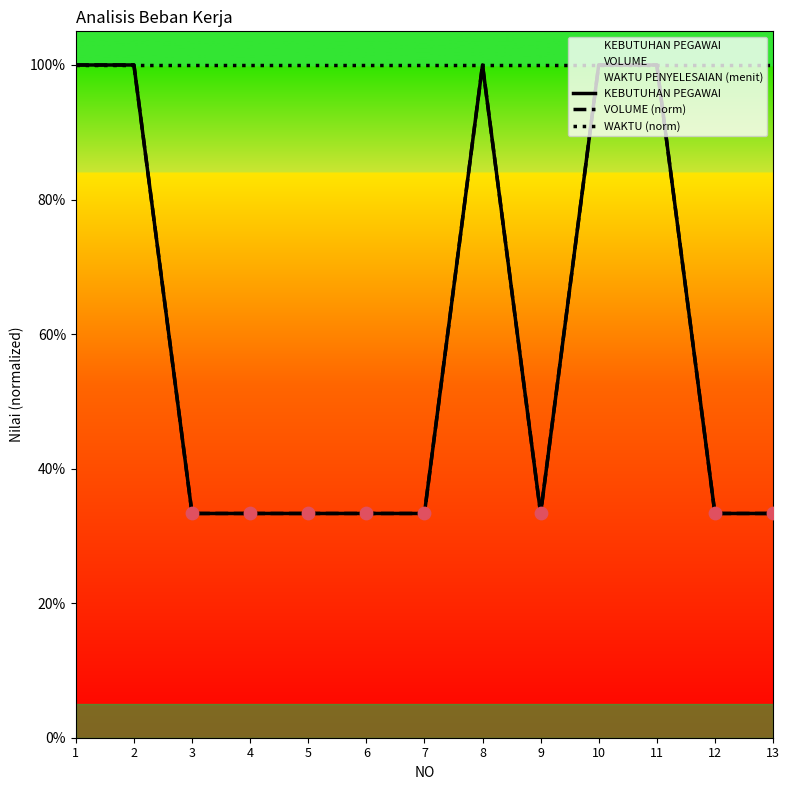

Which series has the widest spread of Y values?

KEBUTUHAN PEGAWAI